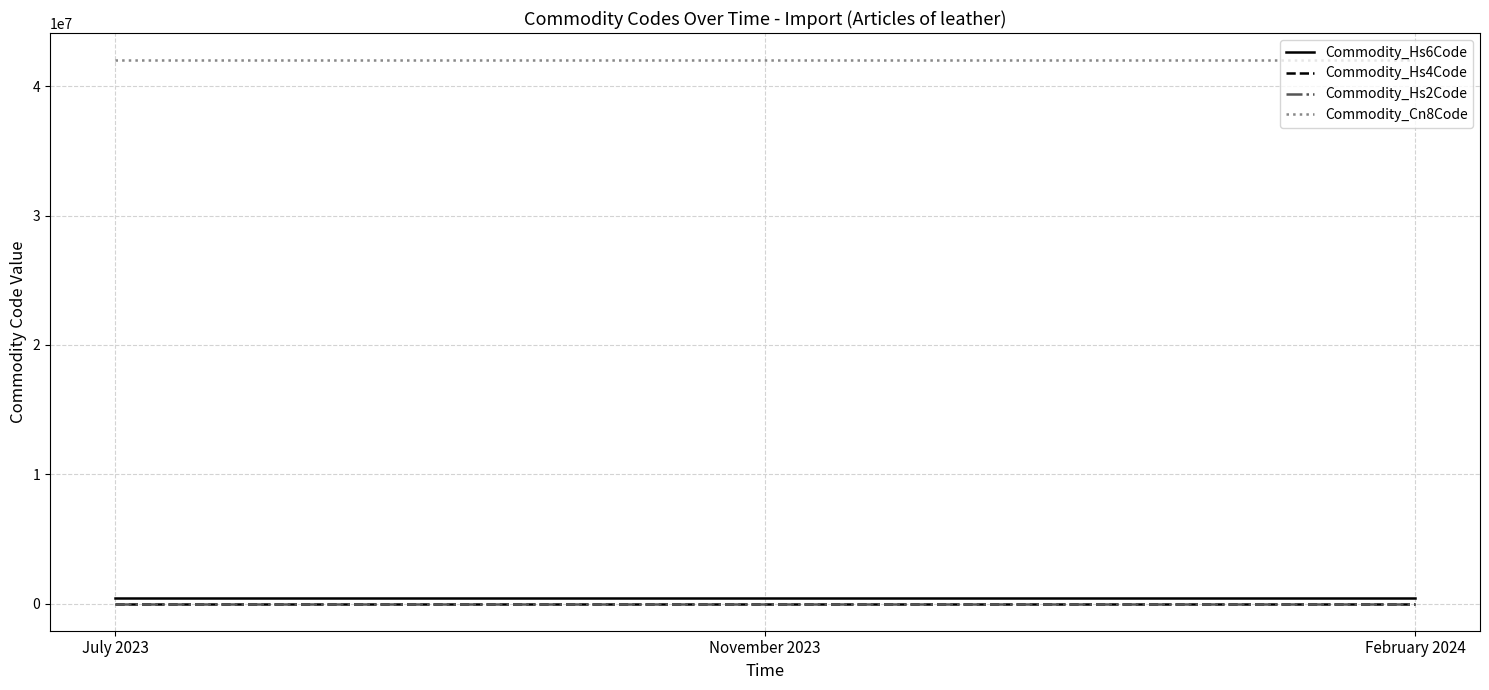

The Commodity_Hs4Code series shows 4202 at July 2023. True or false?

True